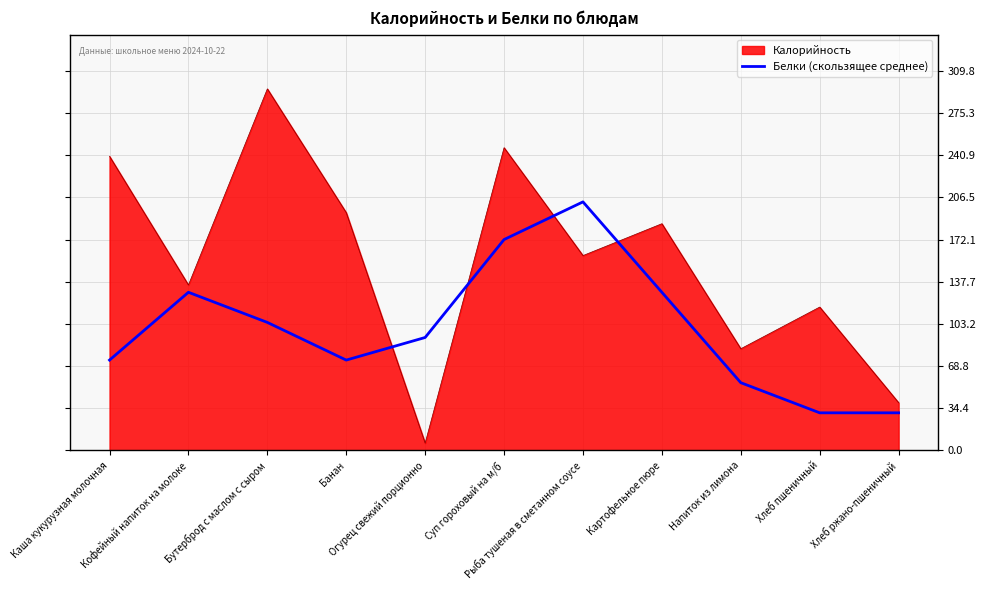

What is the difference between the maximum and minimum values in the Калорийность series?

289.0